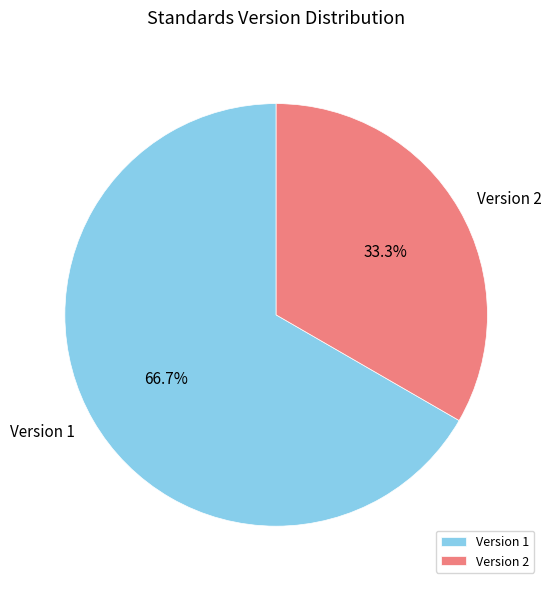

What portion of the pie excludes Version 1?

33.3%